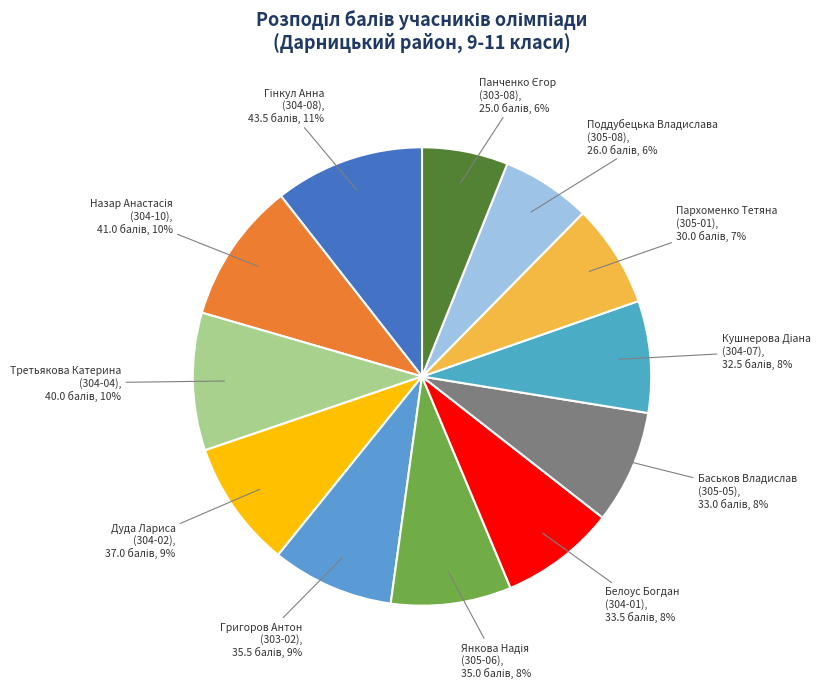

How many slices are in this pie chart?

12